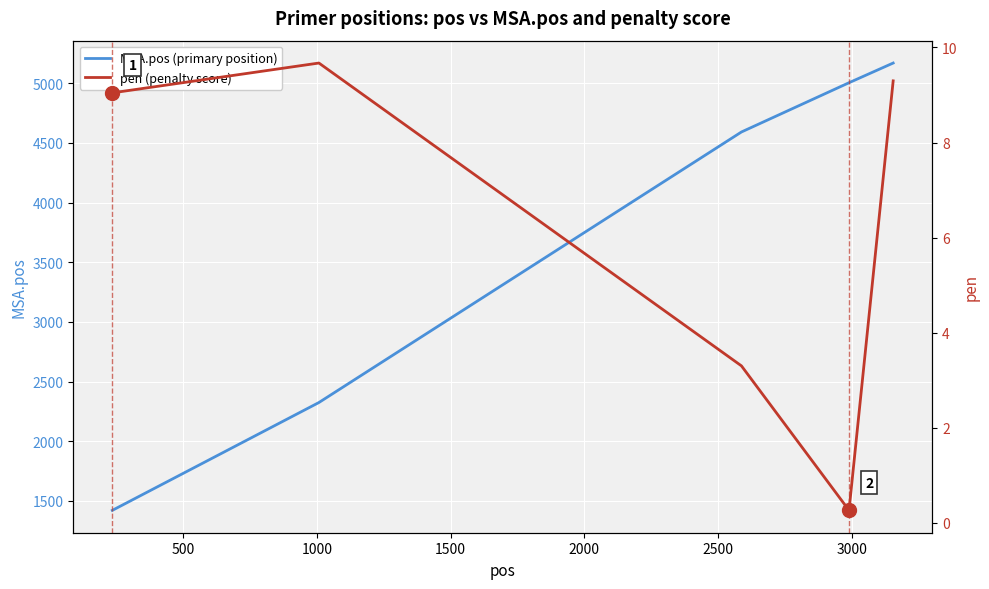

Between 500 and 2000, which series saw the biggest shift?

MSA.pos (primary position)